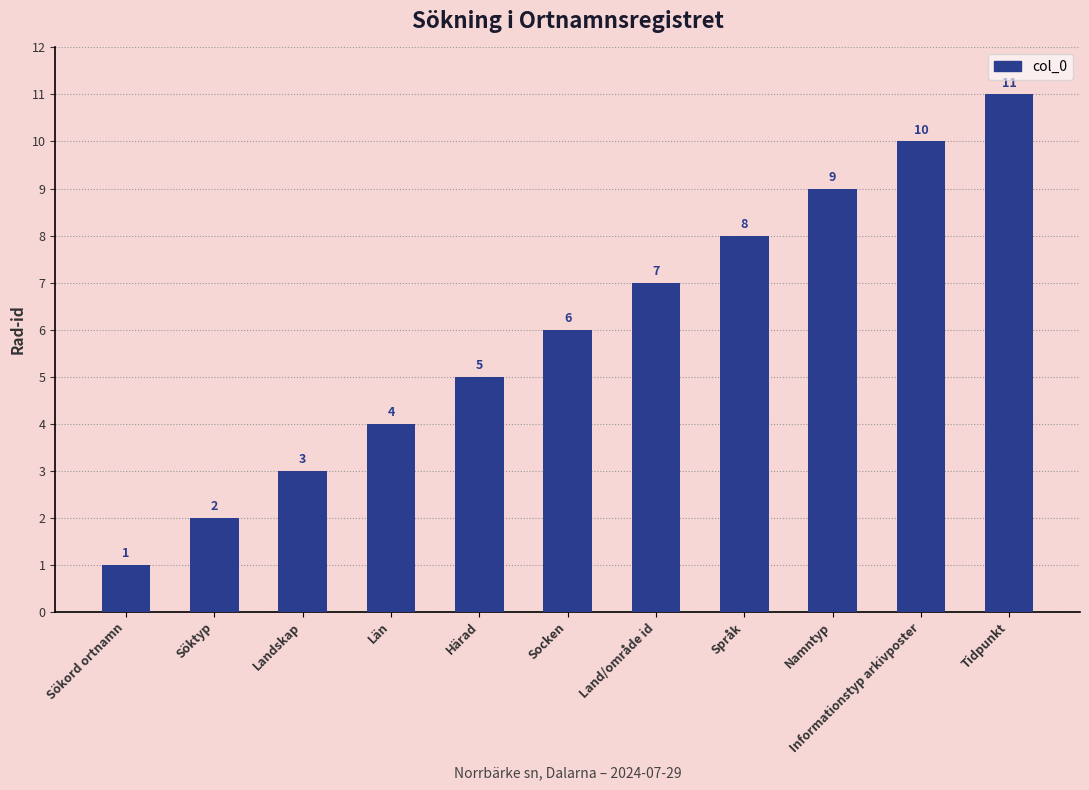

What is the change in value from Landskap to Namntyp?

+6